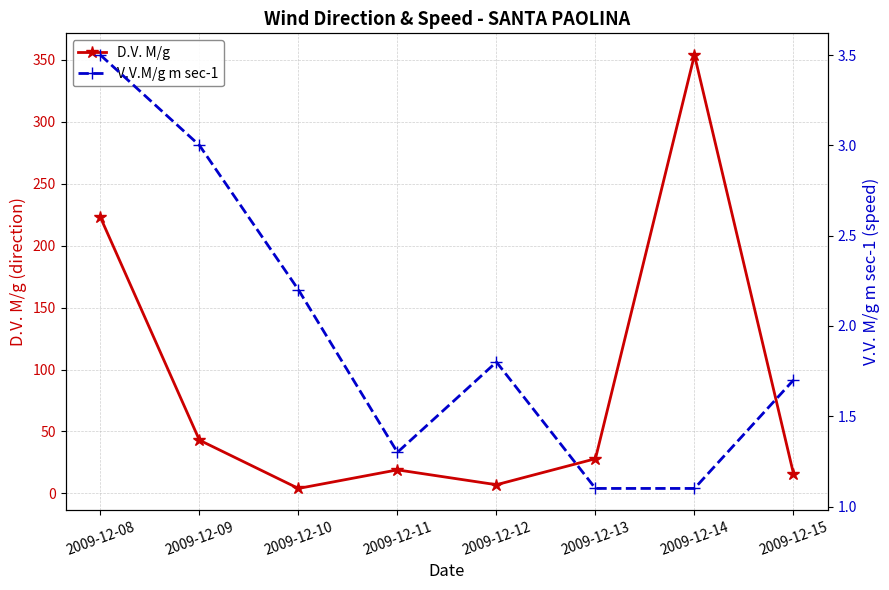

At which category does V.V.M/g m sec-1 reach its first local valley?

2009-12-11